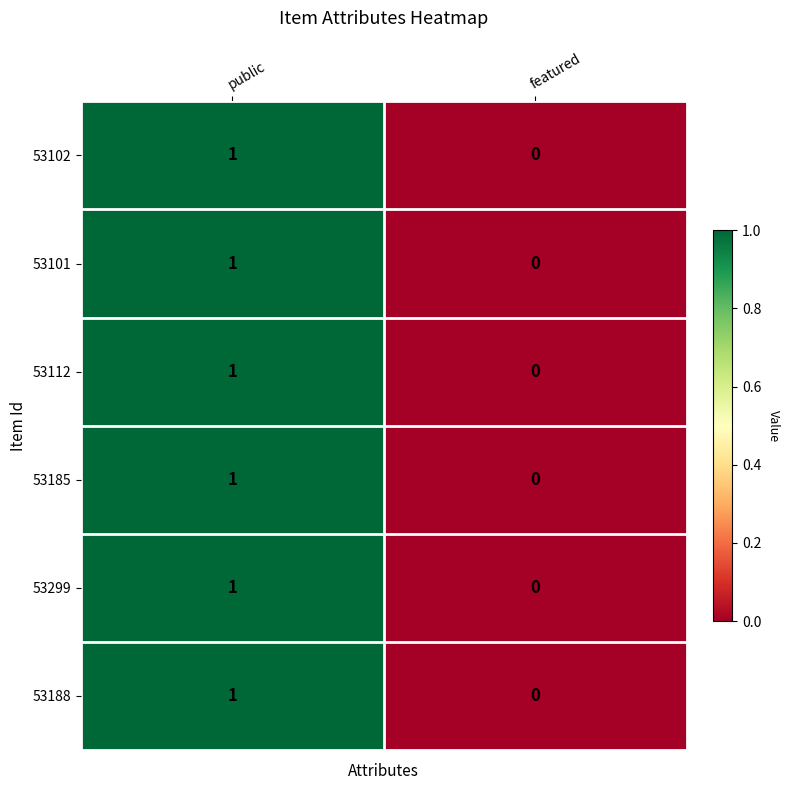

At which category is the sum across all series the highest?

public